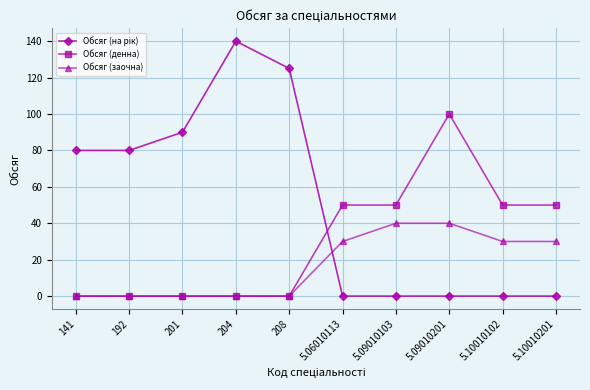

What is the total value across all series at 5.09010201?

140